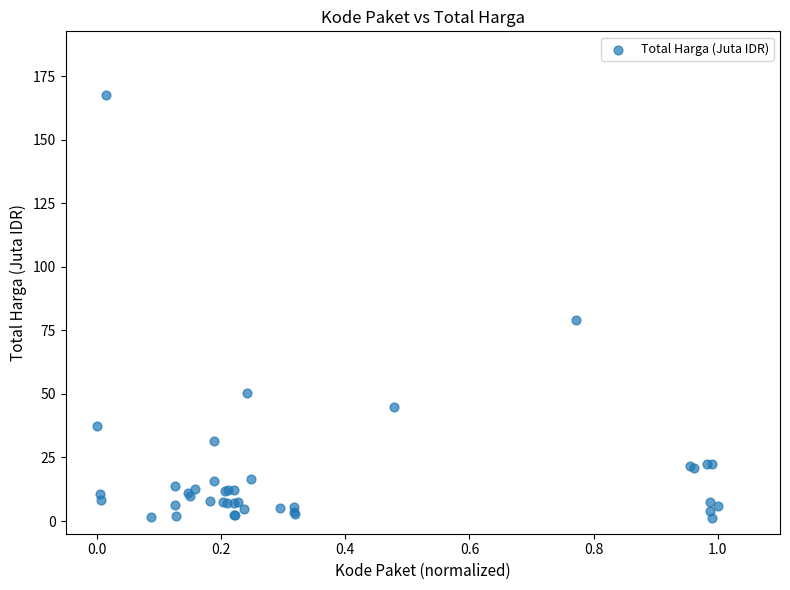

What Y value in the scatter plot is closest to 84?

79.0